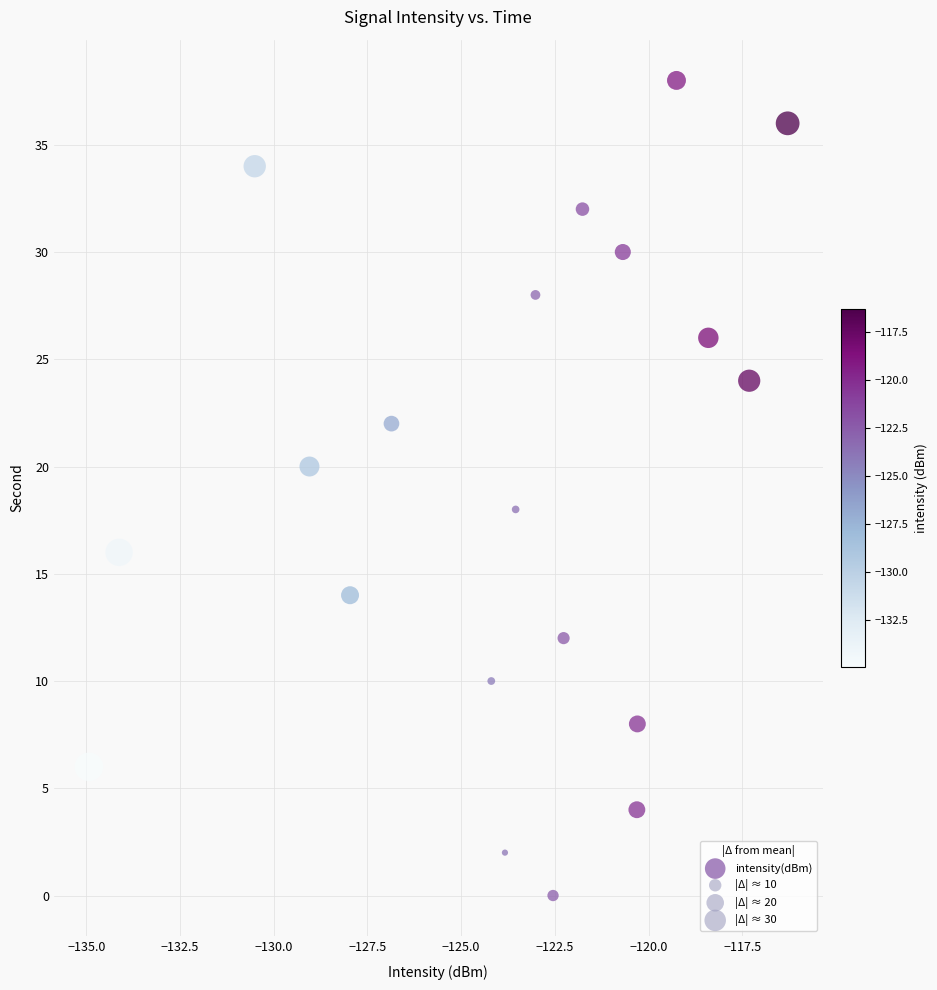

What is the range of Y values (max minus min)?

38